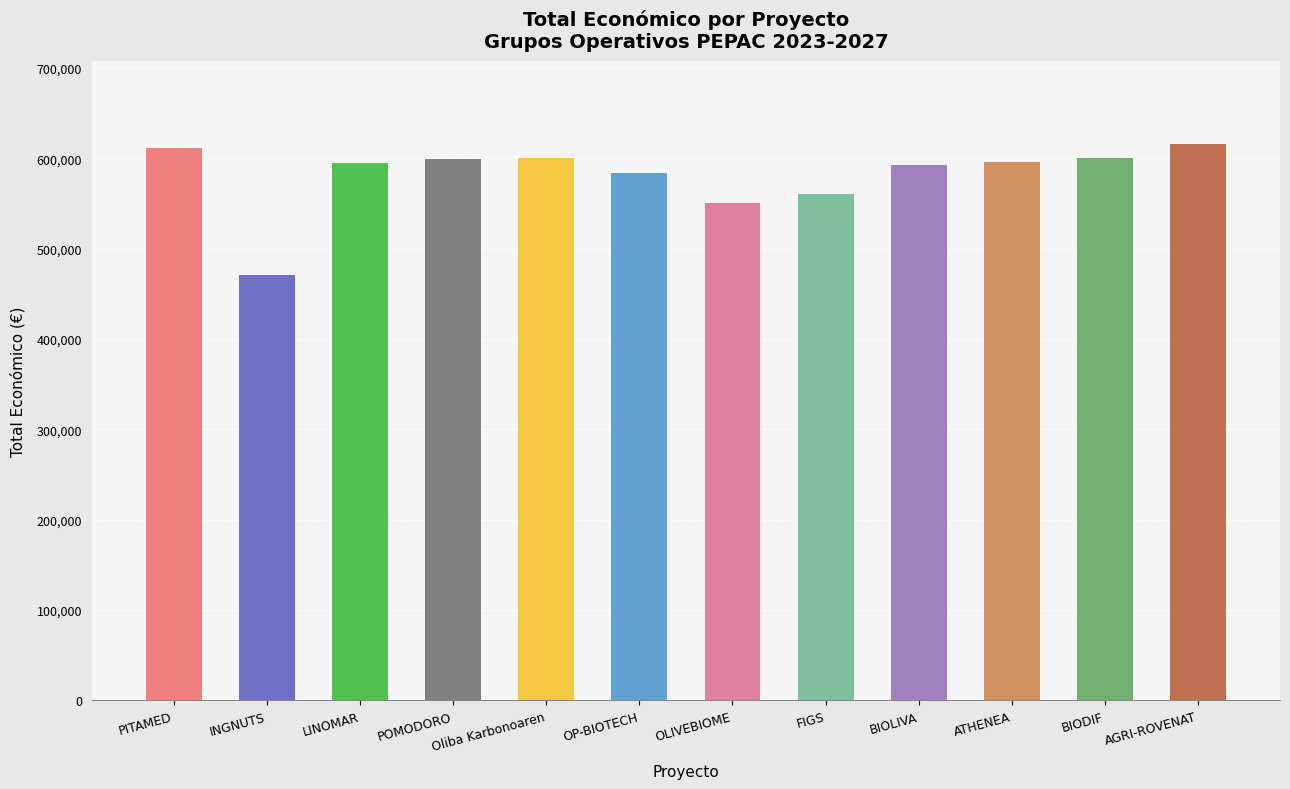

What is the average value?

581112